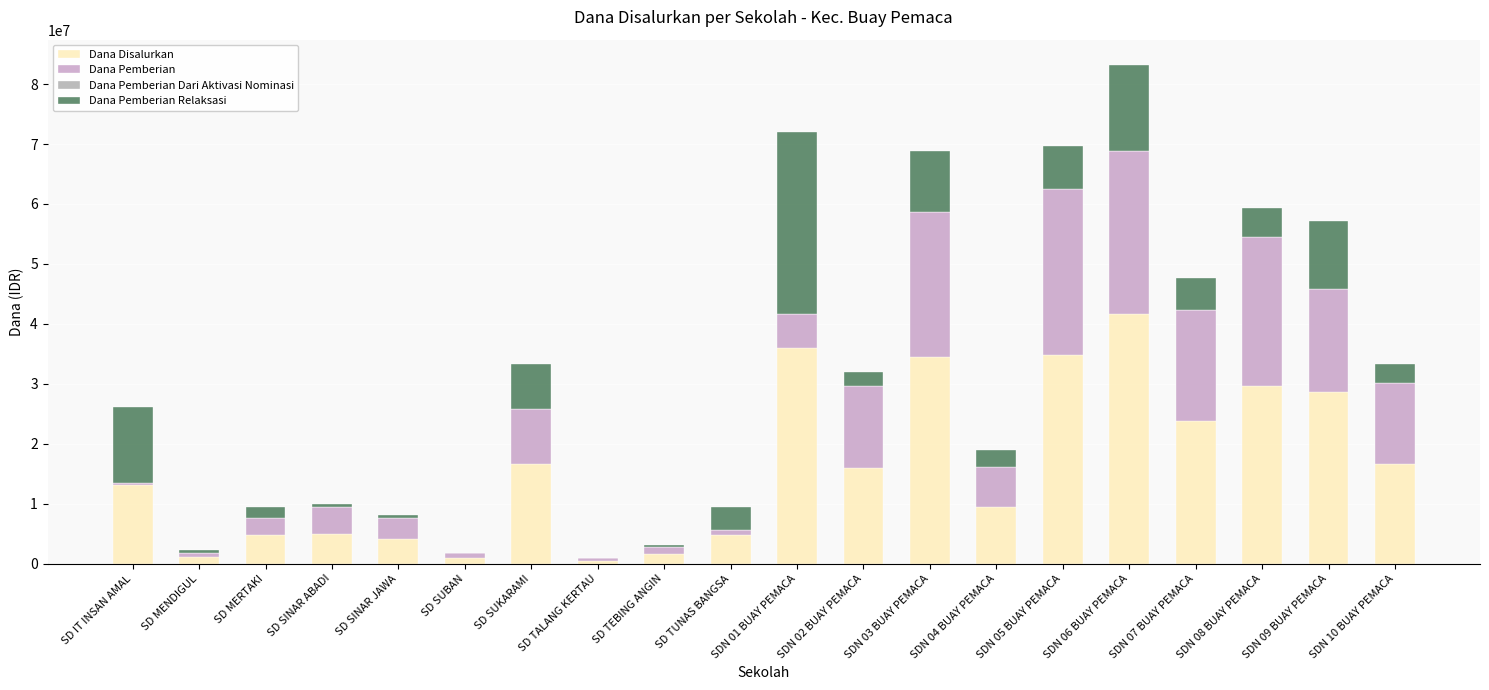

How many distinct data groups are displayed?

3